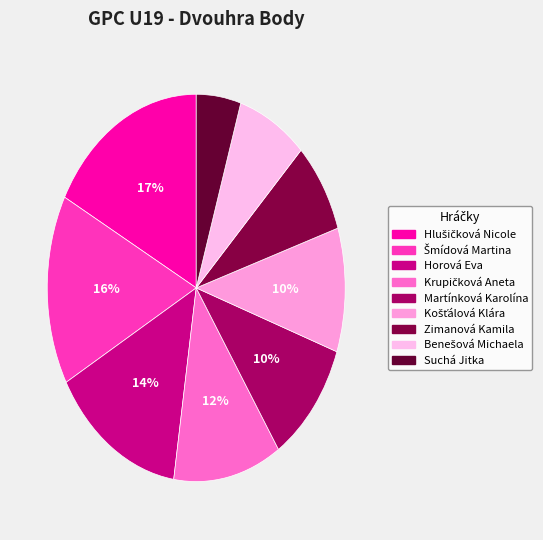

Count the number of slices in the pie.

9